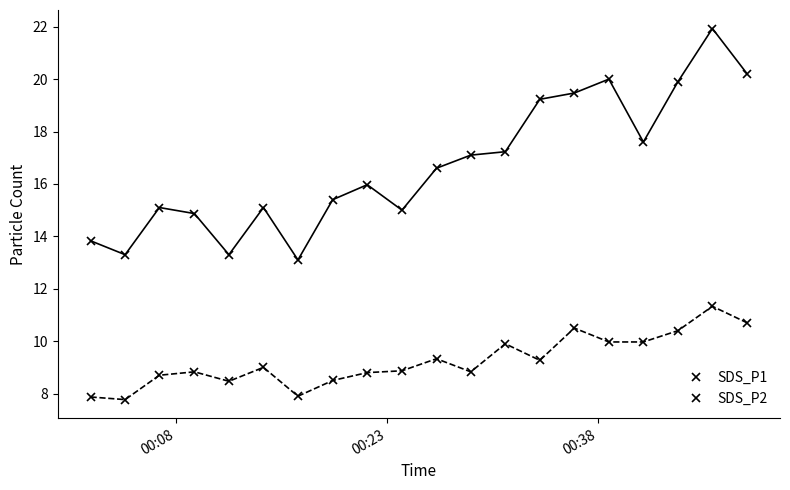

List the series in order of their overall mean, lowest first.

SDS_P2, SDS_P1